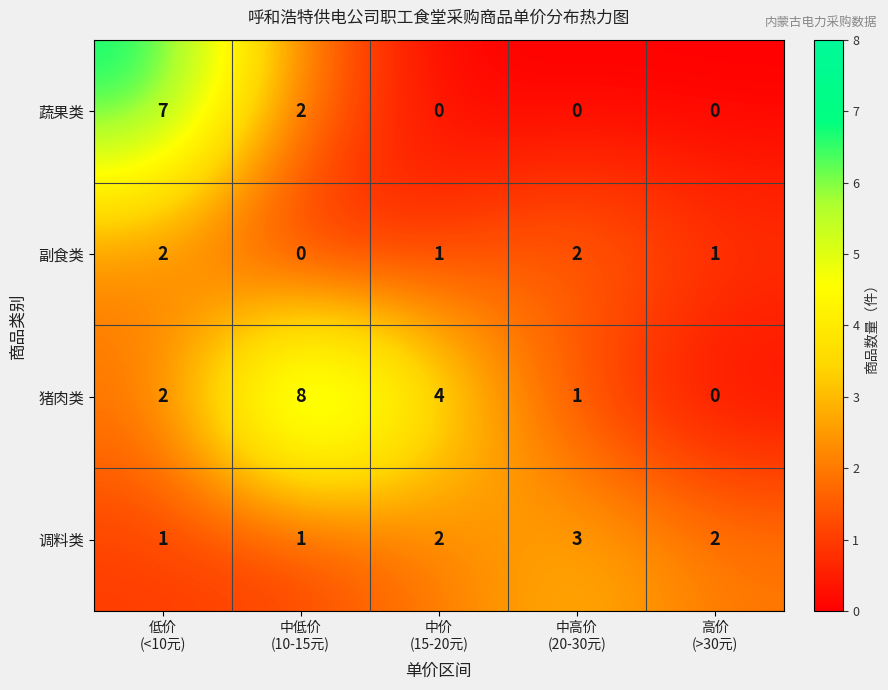

What is the sum of all 调料类 values?

9